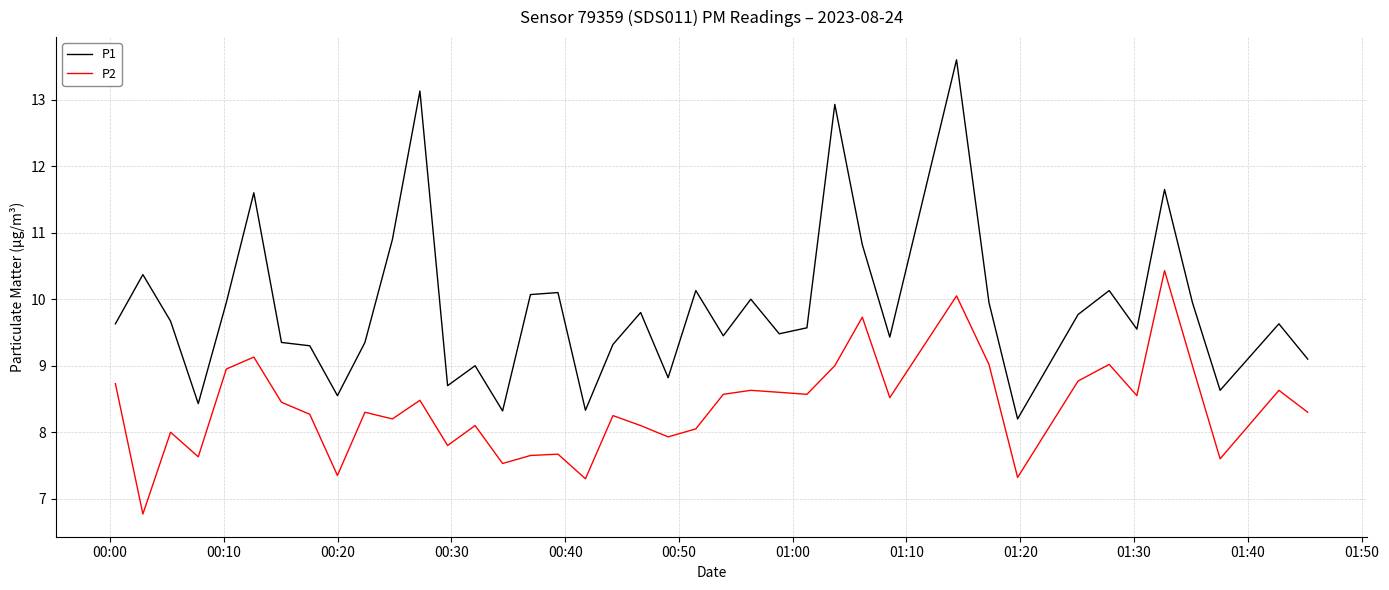

What is the difference between the maximum and minimum values in the P1 series?

5.4